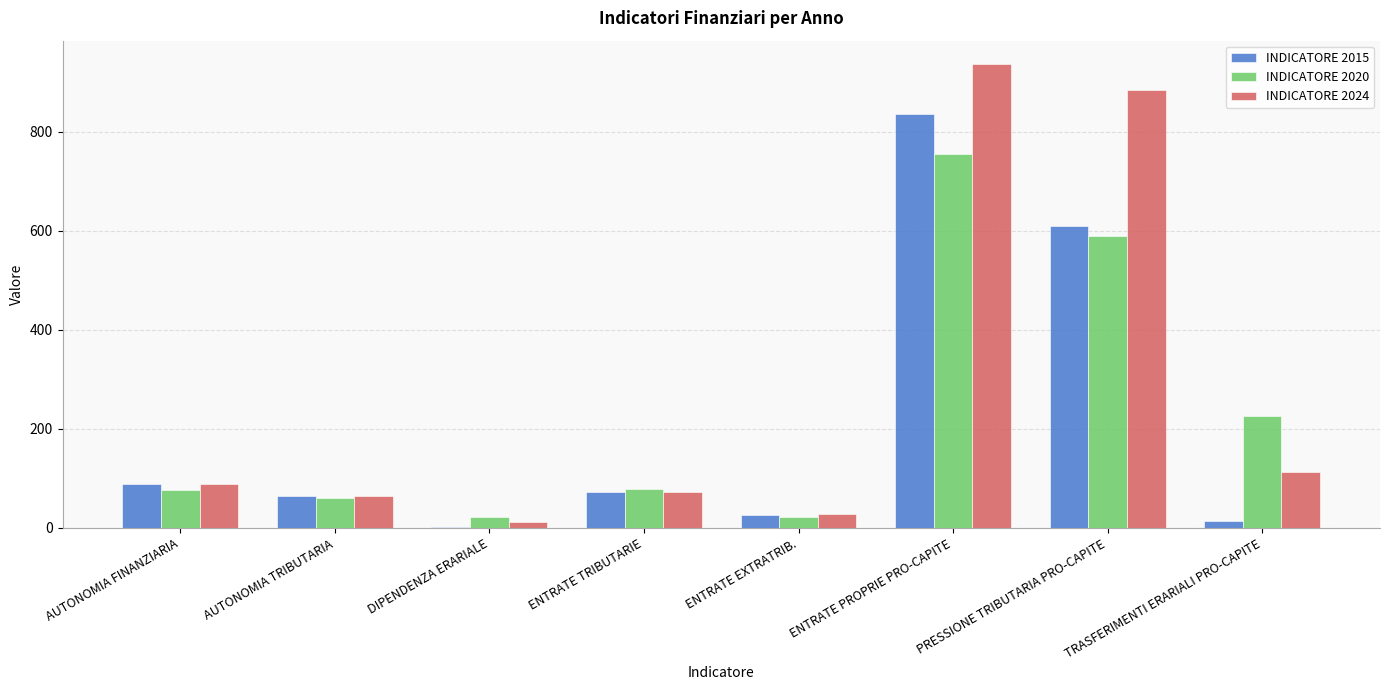

At which label is INDICATORE 2015 closest to 418?

PRESSIONE TRIBUTARIA PRO-CAPITE